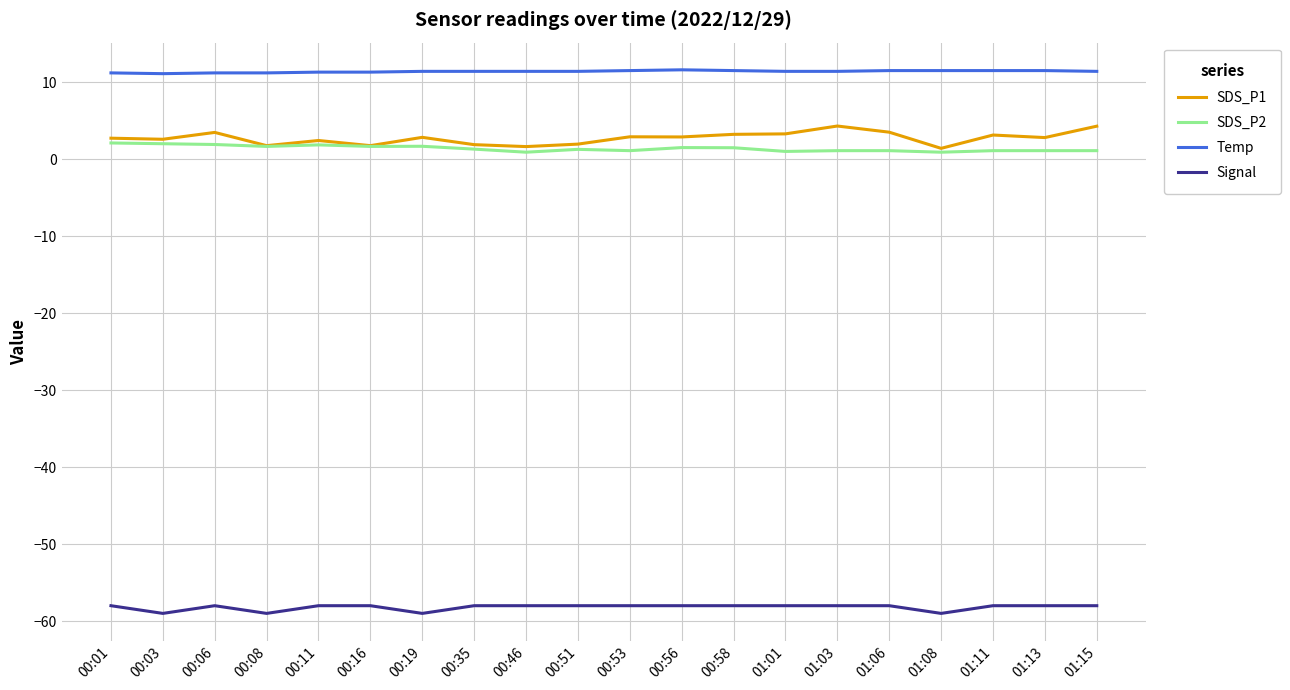

Is the value of SDS_P2 at 00:08 greater than the value of SDS_P1 at 01:15?

No